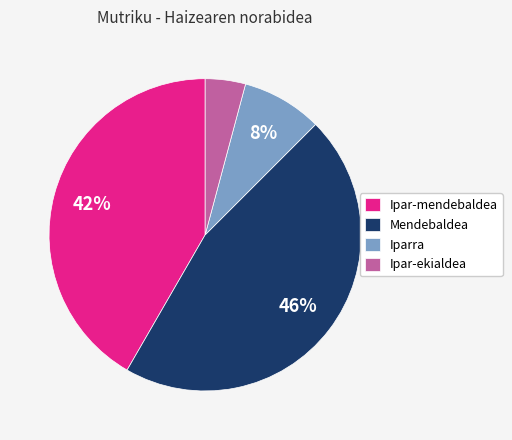

Is there any slice that represents more than half of the pie?

No